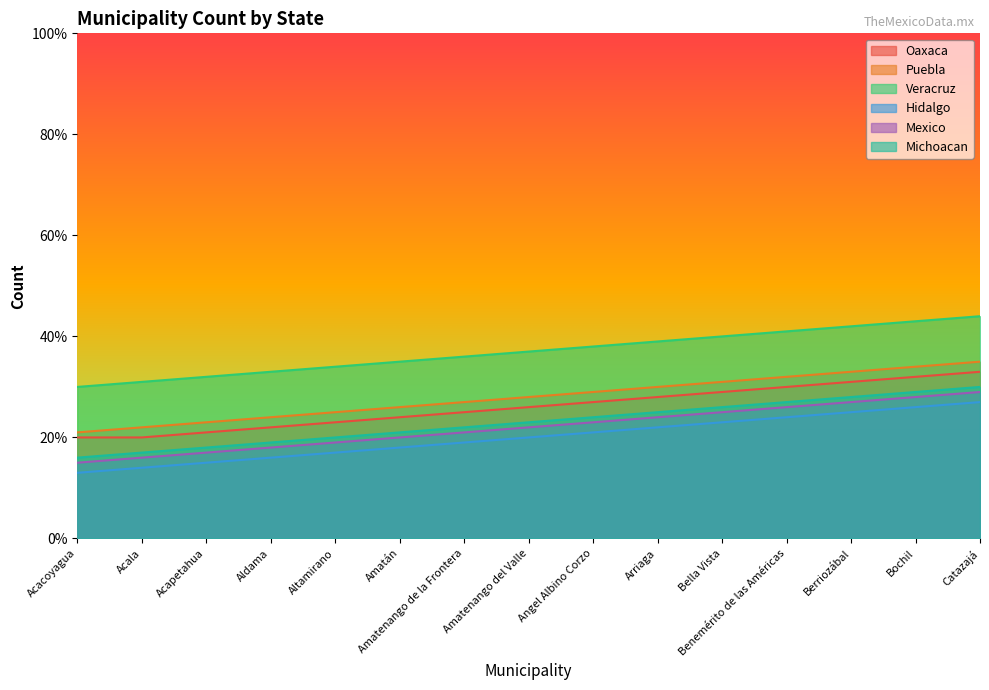

Does the chart have visible grid lines?

No